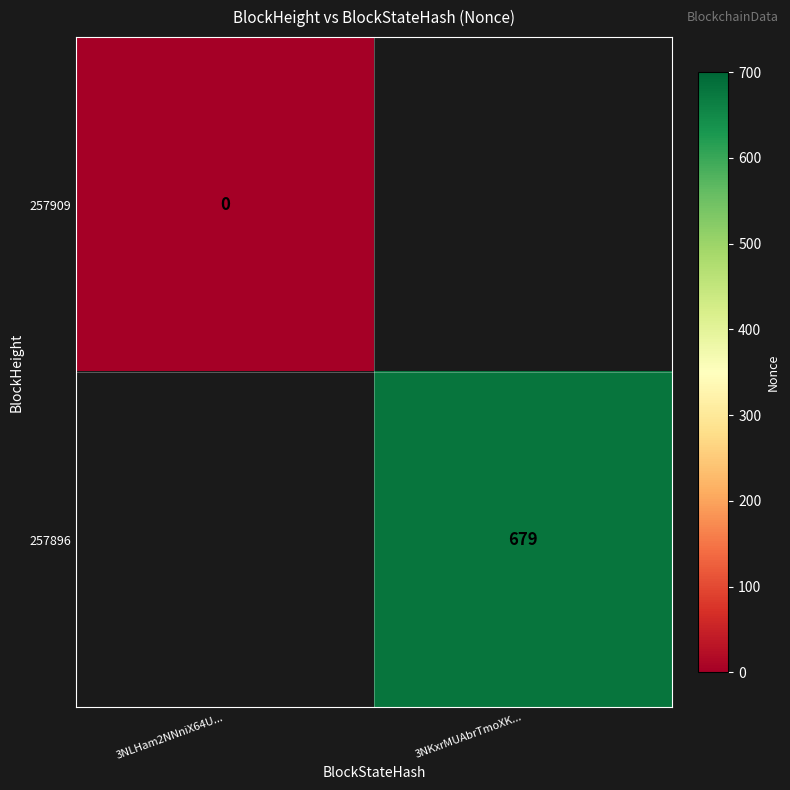

What is the total value across all series at 3NLHam2NNniX64U...?

-1